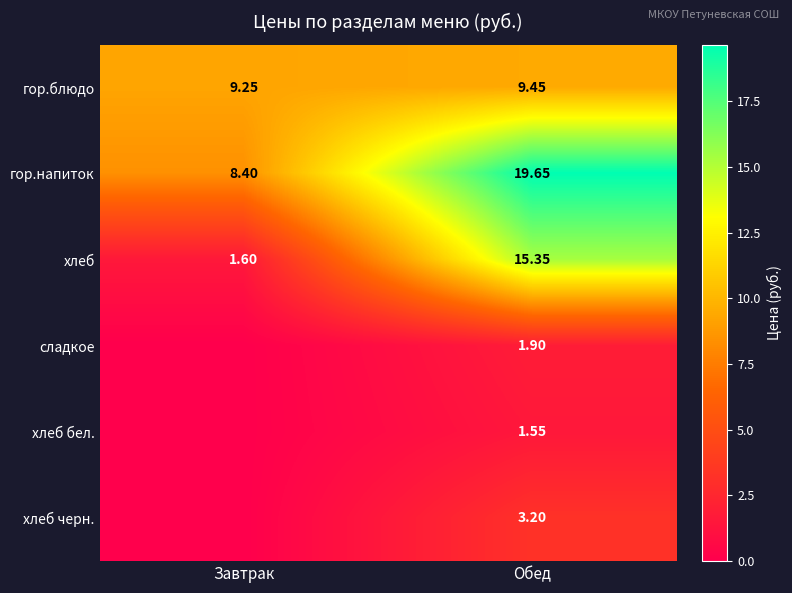

Where does the гор.напиток series first go above 19?

Обед